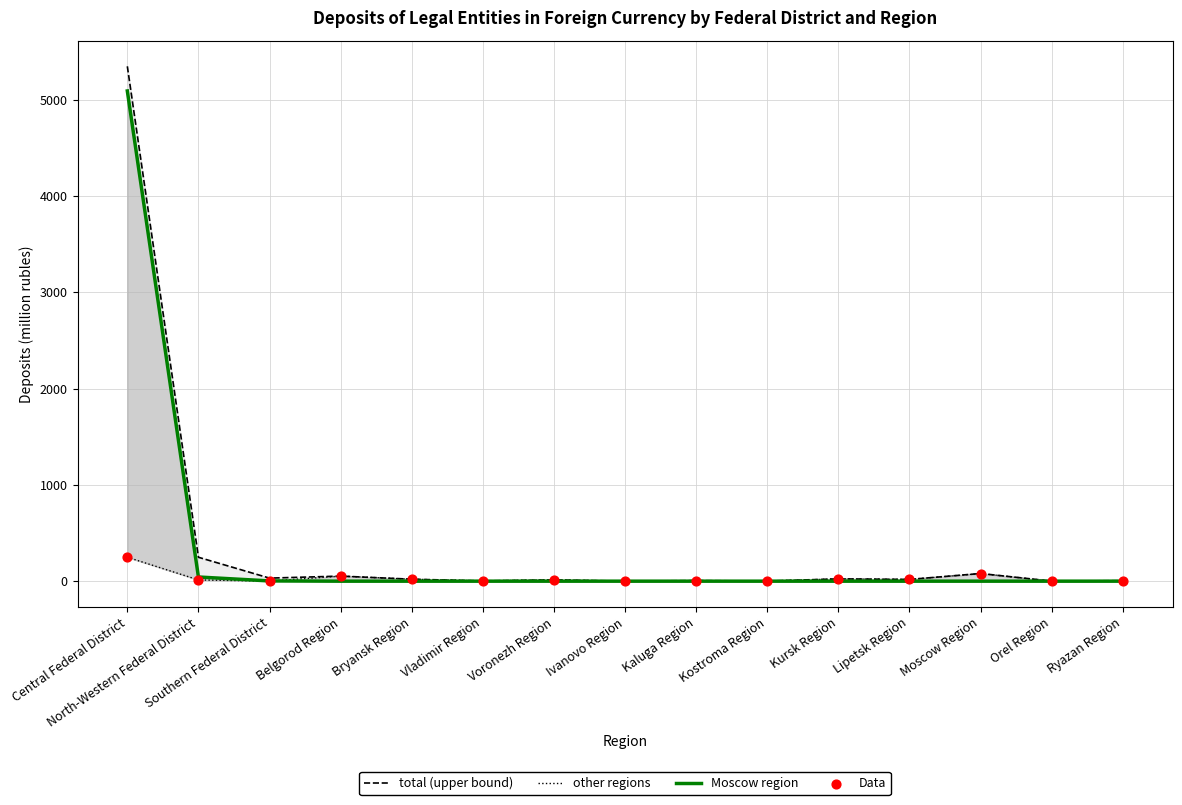

Which series contains the highest Y value?

total (upper bound)